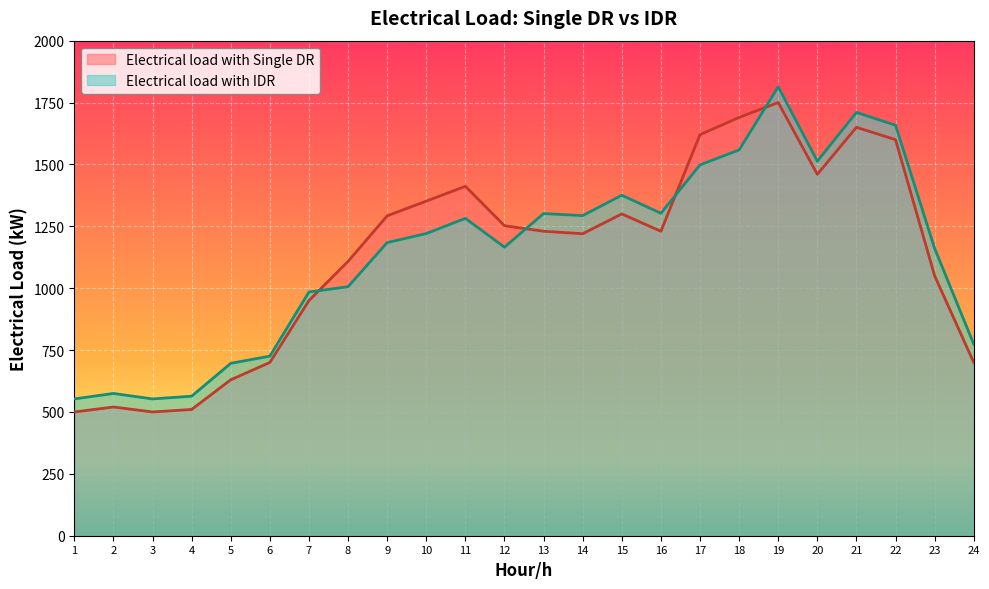

What is the sum of the Electrical load with Single DR values at 18 and 7?

2639.9